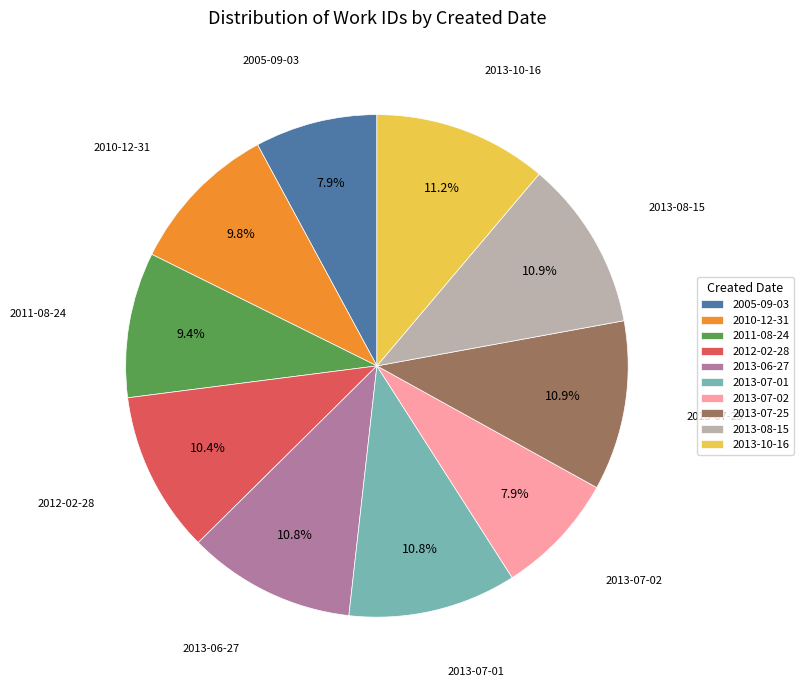

How much of the chart is everything except 2012-02-28?

89.6%